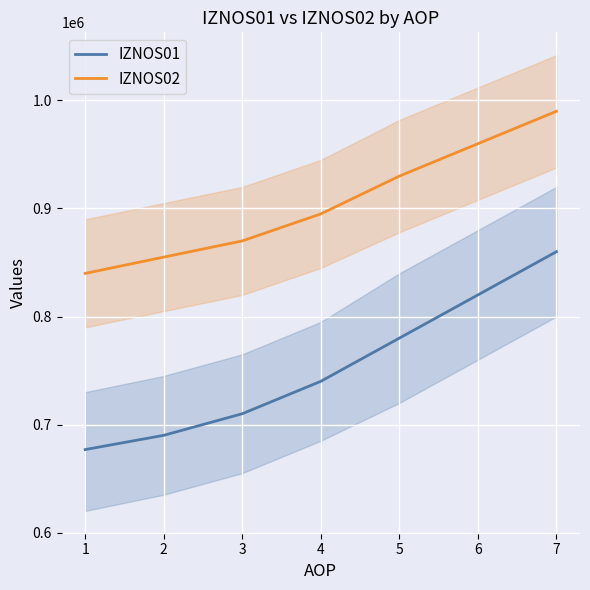

What is the approximate value of IZNOS02 at 6?

960000.0